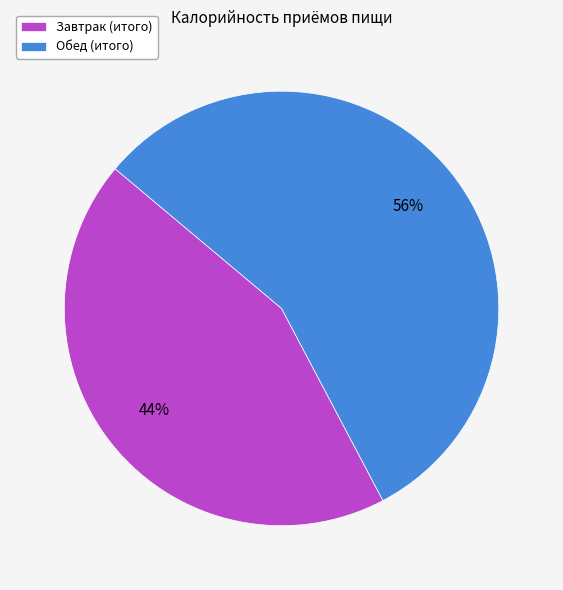

What is the ratio of the value at Завтрак (итого) to the value at Обед (итого)?

0.8